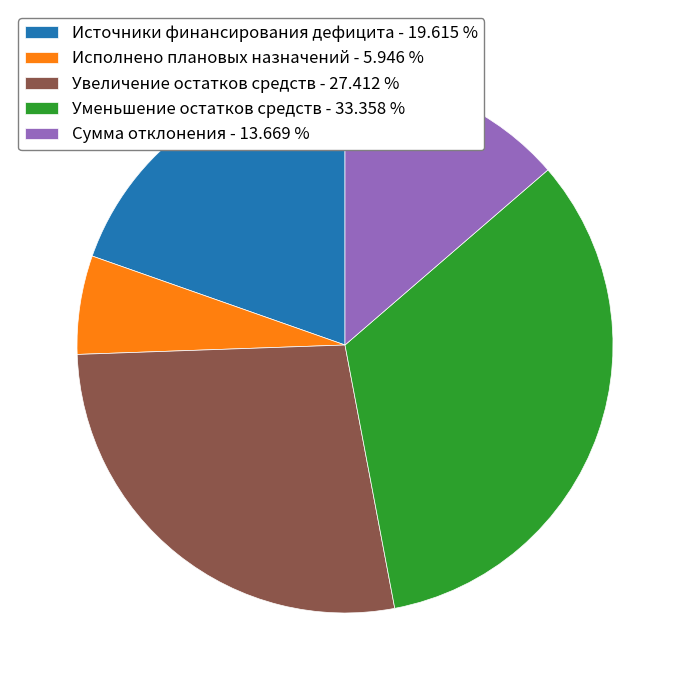

Does any single category account for the majority?

No